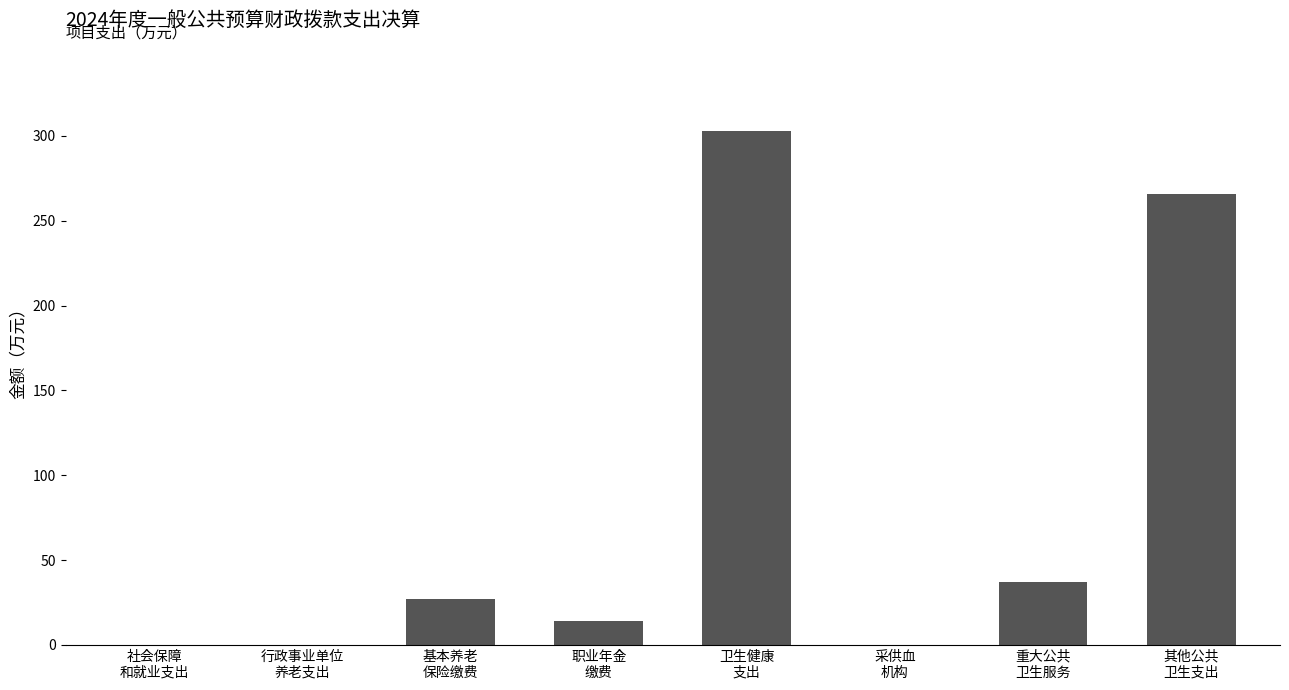

What is the maximum value shown in the chart?

302.9